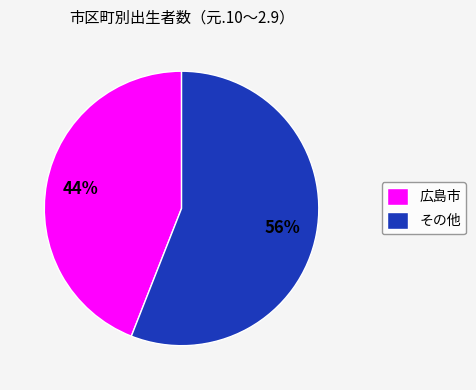

Do その他 and 広島市 together represent more than half of the pie?

Yes